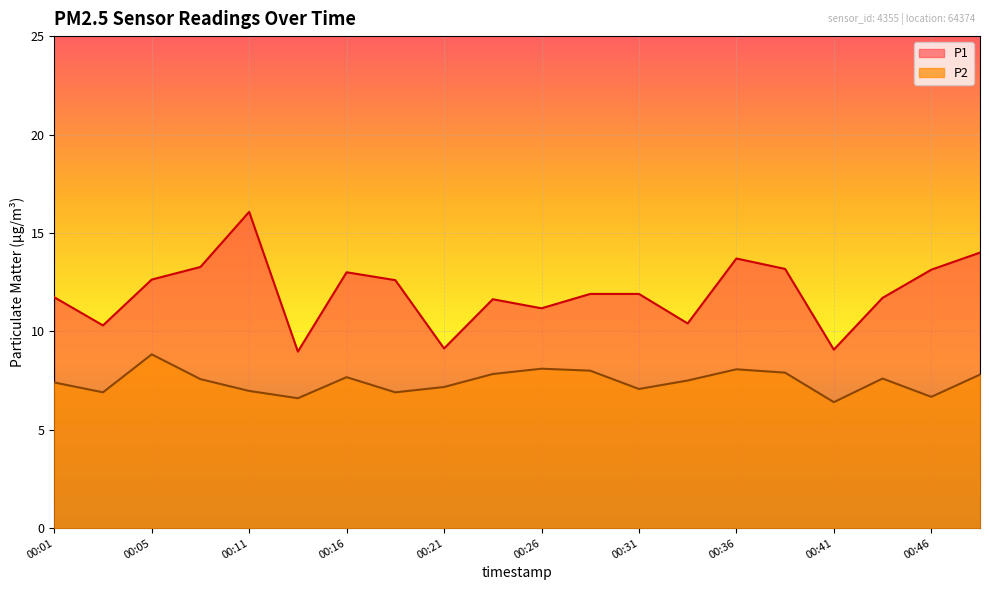

Reading left to right, what are all the values shown in this chart?

P1: 00:01=11.7	00:03=10.3	00:05=12.6	00:08=13.3	00:11=16.1	00:13=9.0	00:16=13.0	00:18=12.6	00:21=9.1	00:23=11.6	00:26=11.2	00:28=11.9	00:31=11.9	00:33=10.4	00:36=13.7	00:38=13.2	00:41=9.1	00:43=11.7	00:46=13.1	00:48=14.0
P2: 00:01=7.4	00:03=6.9	00:05=8.8	00:08=7.6	00:11=7.0	00:13=6.6	00:16=7.7	00:18=6.9	00:21=7.2	00:23=7.8	00:26=8.1	00:28=8.0	00:31=7.1	00:33=7.5	00:36=8.1	00:38=7.9	00:41=6.4	00:43=7.6	00:46=6.7	00:48=7.8